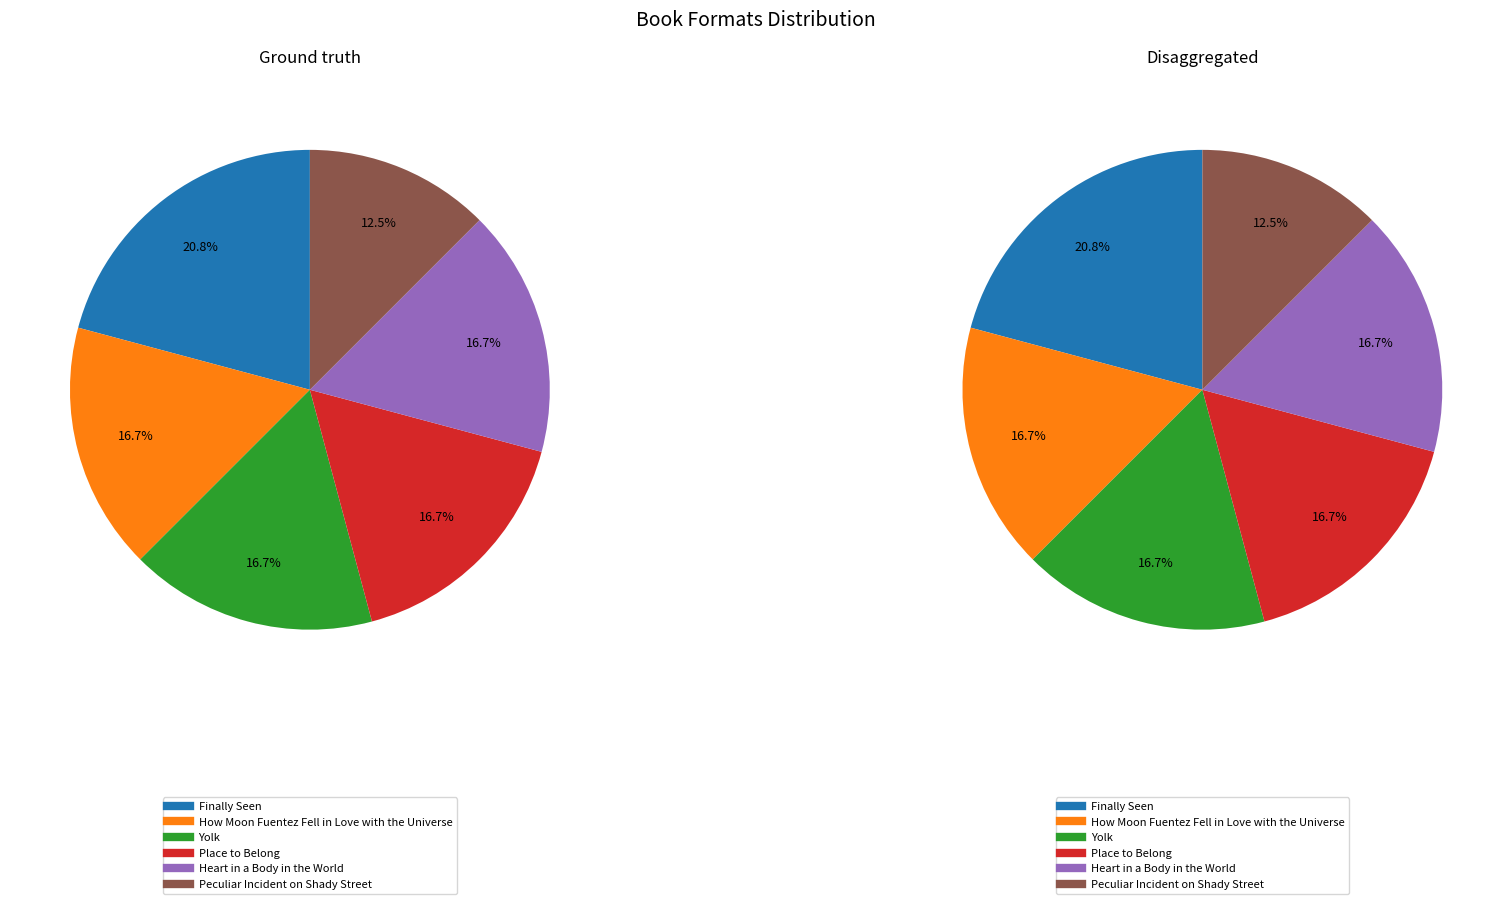

To the nearest percent, what is the combined percentage of Place to Belong and How Moon Fuentez Fell in Love with the Universe?

33%